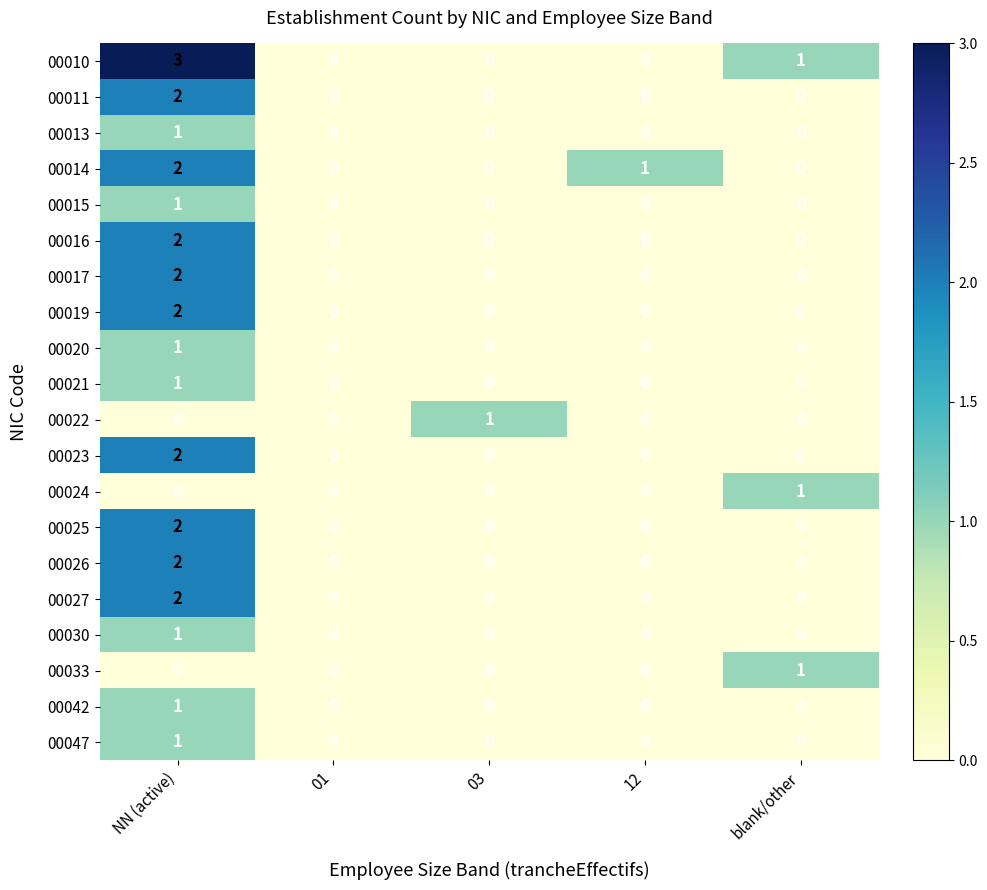

At which category is the sum across all series the highest?

NN (active)